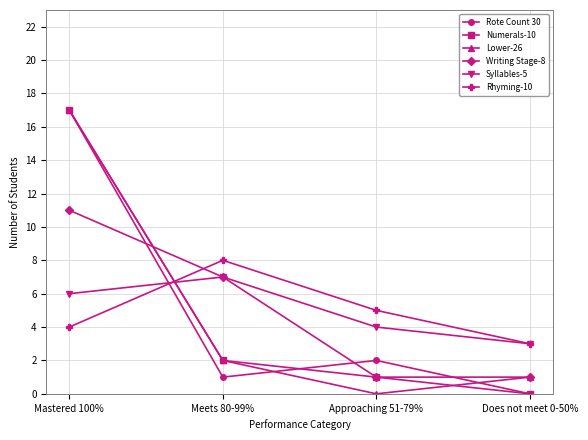

What is the label of the 3rd point from the left?

Approaching 51-79%